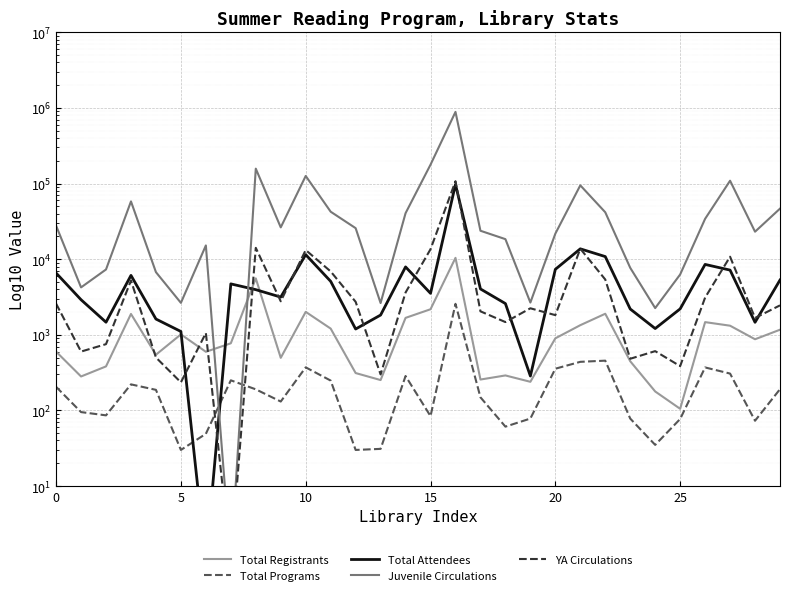

The Juvenile Circulations series shows 11232 at 20. True or false?

False